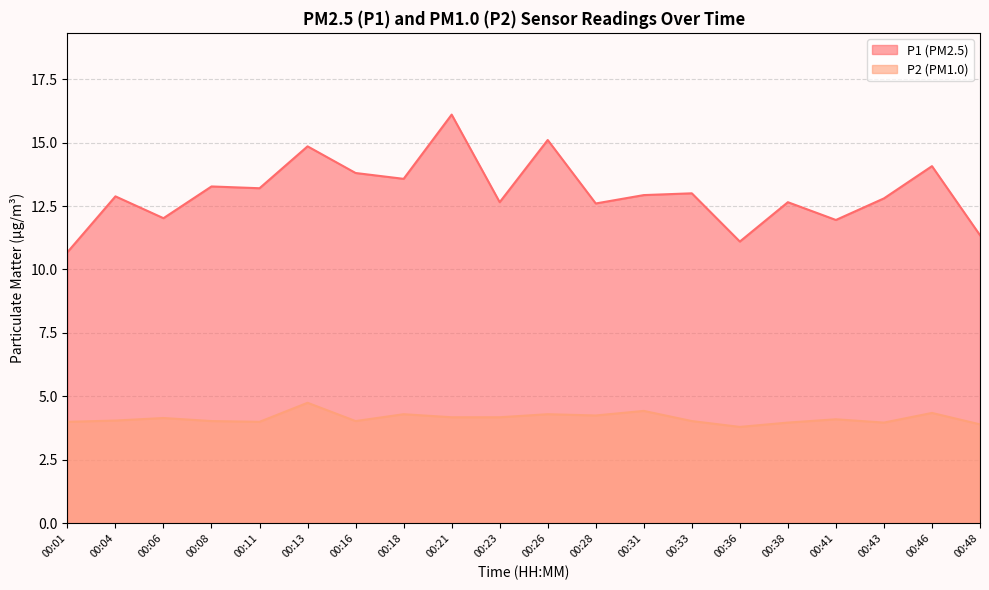

What is the spread (max minus min) of values at 00:26?

10.8